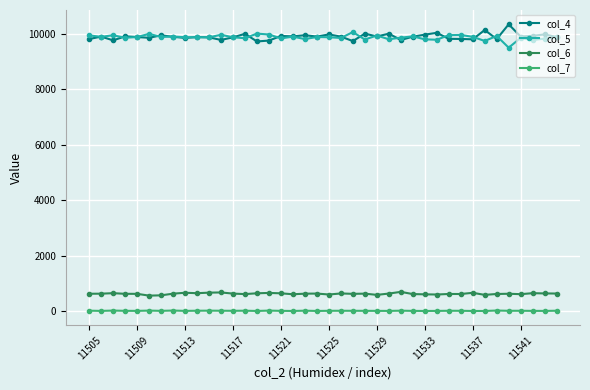

True or false: col_7 and col_4 intersect in this chart.

False